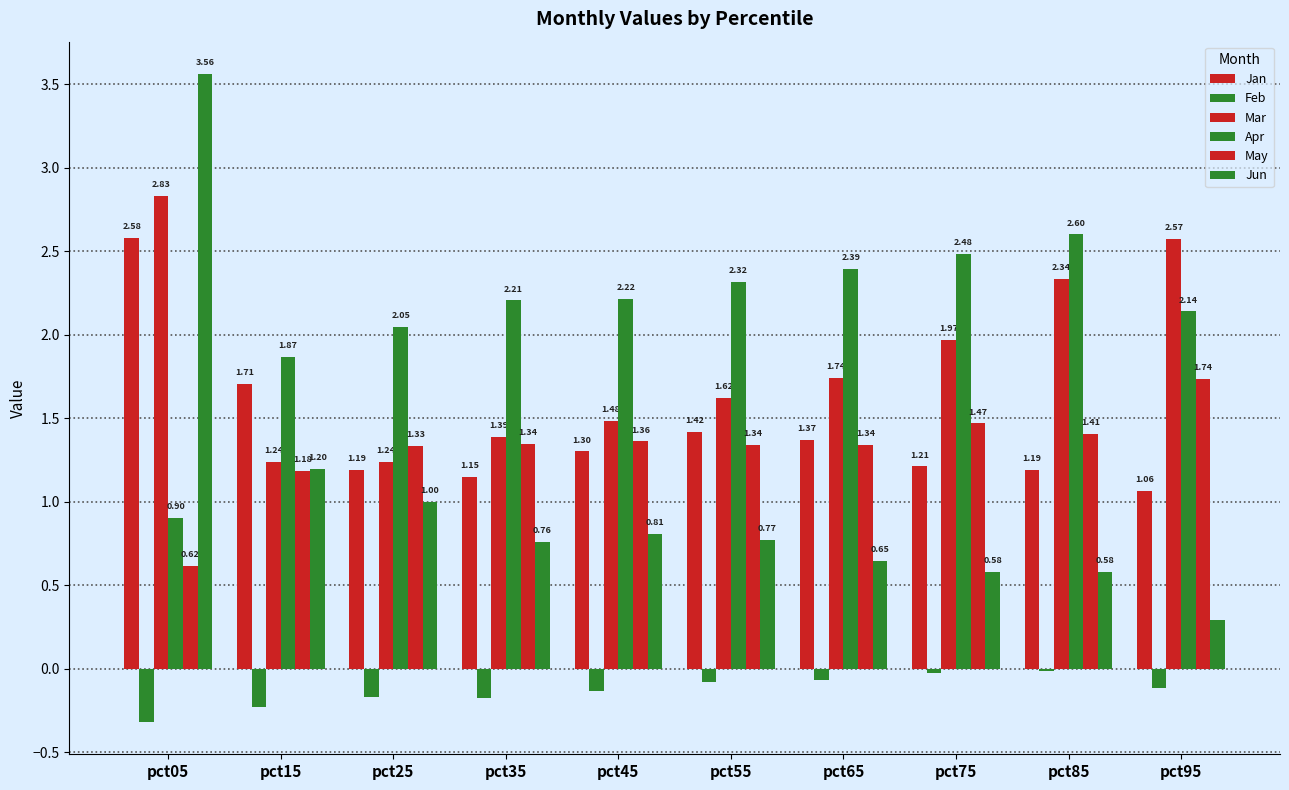

Between pct35 and pct75, which series saw the biggest shift?

Mar